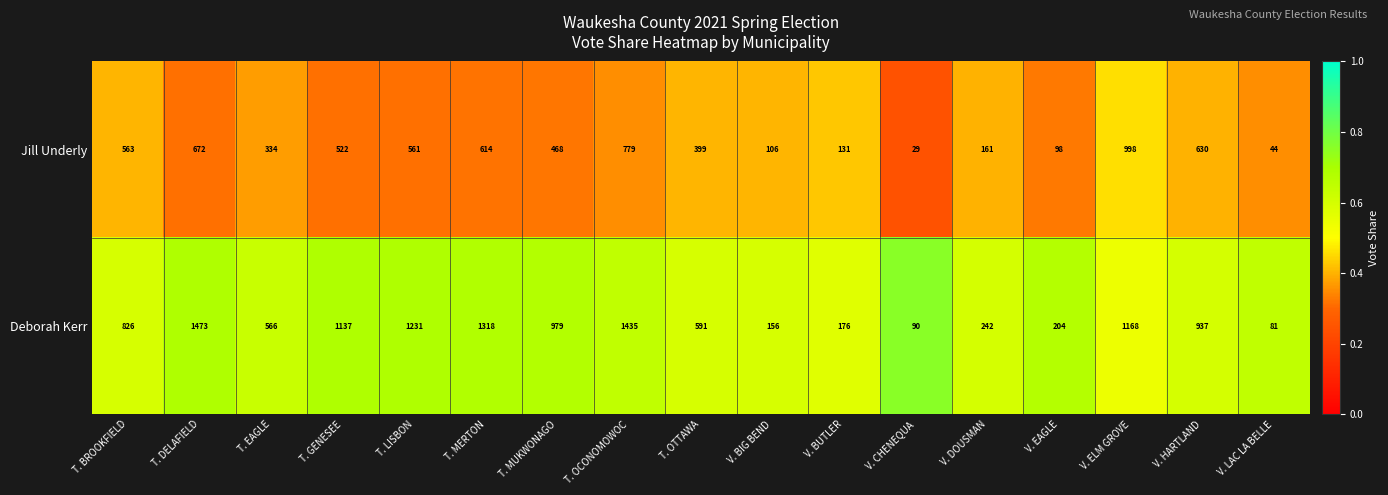

Rank the categories by Deborah Kerr value from lowest to highest.

V. LAC LA BELLE, V. CHENEQUA, V. BIG BEND, V. BUTLER, V. EAGLE, V. DOUSMAN, T. EAGLE, T. OTTAWA, T. BROOKFIELD, V. HARTLAND, T. MUKWONAGO, T. GENESEE, V. ELM GROVE, T. LISBON, T. MERTON, T. OCONOMOWOC, T. DELAFIELD